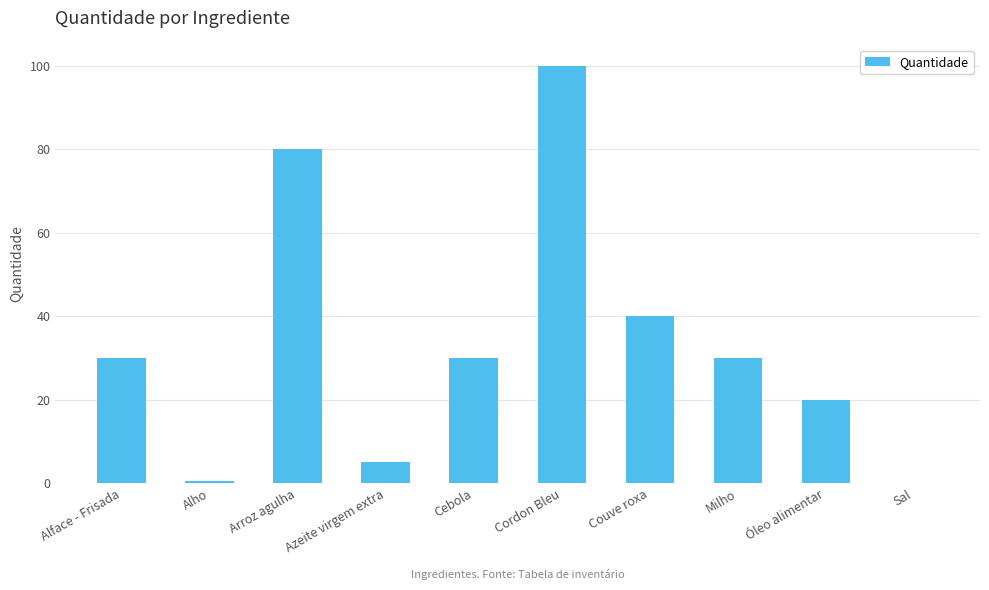

Which has a higher value, Alho or Alface - Frisada?

Alface - Frisada